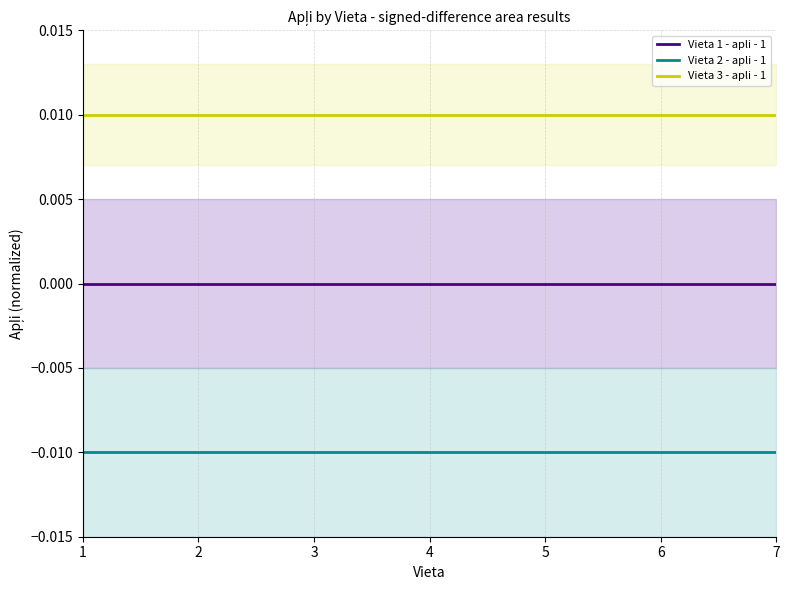

At which label is Vieta 1 - apli - 1 closest to 0?

1